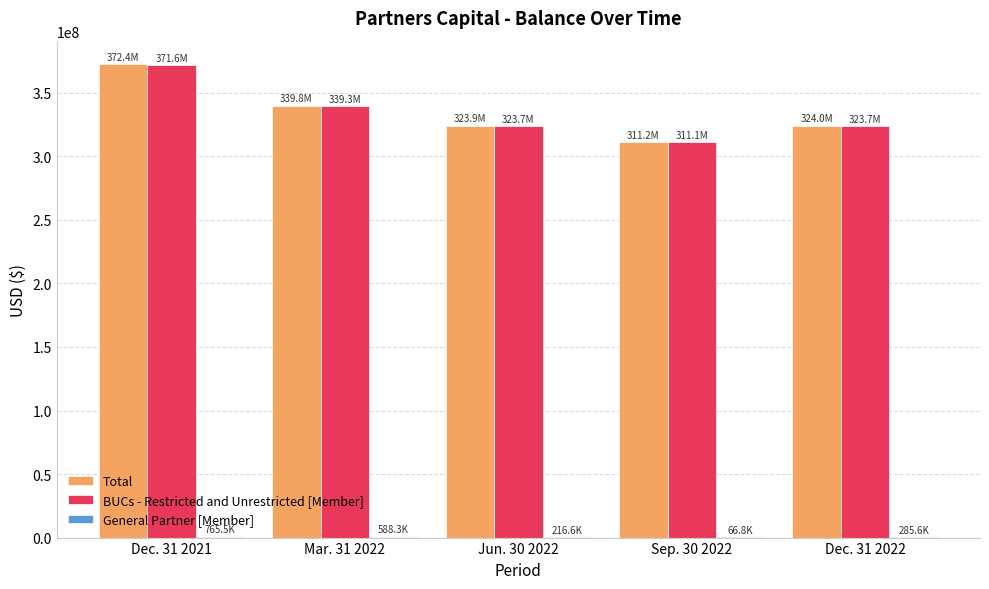

At which category does the chart reach its peak across all series?

Dec. 31 2021